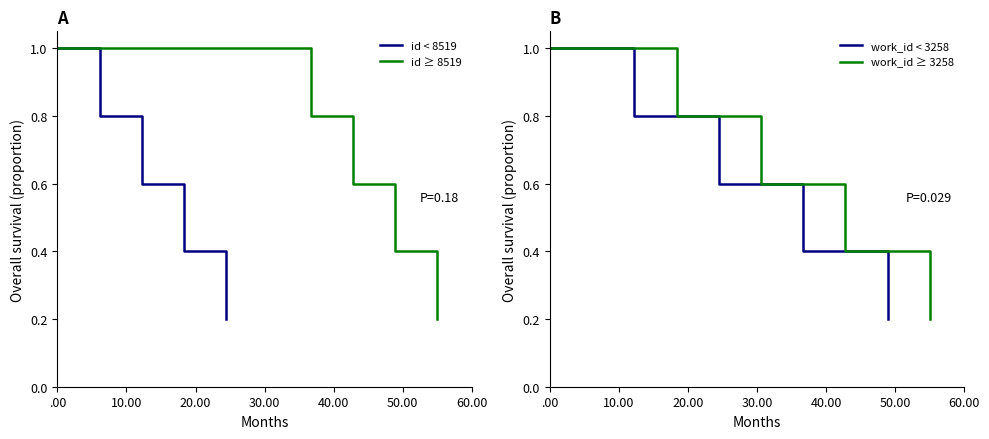

What is the highest value of the id ≥ 8519 series?

1.0